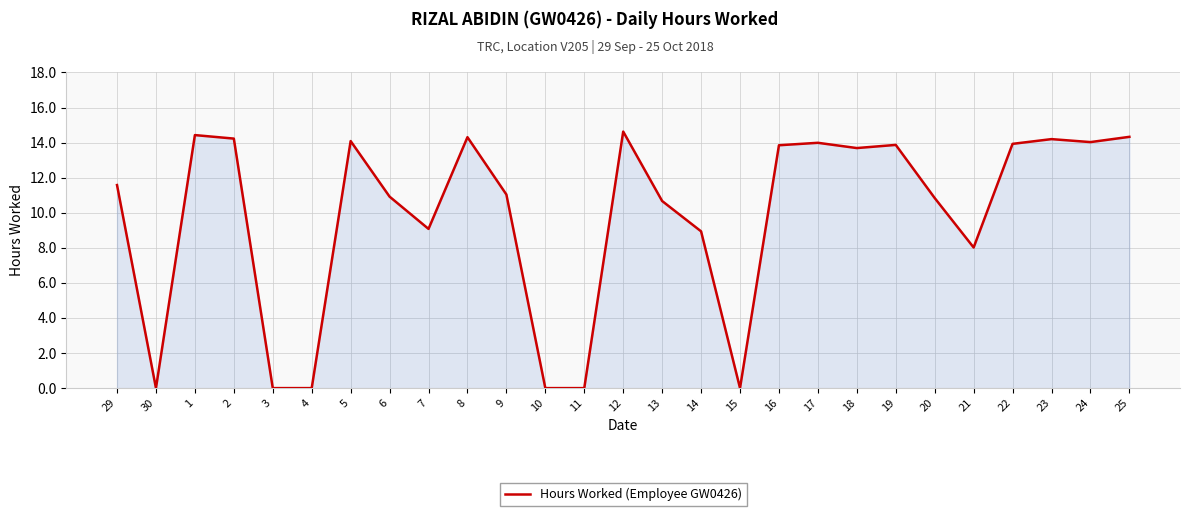

True or false: the data shows 20.1 at 24.

False